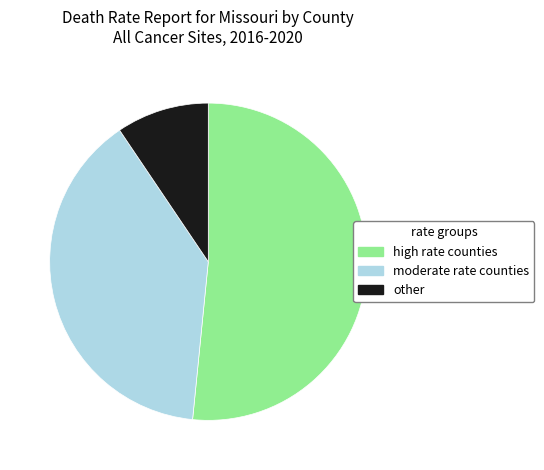

Is there a majority slice in this chart?

Yes